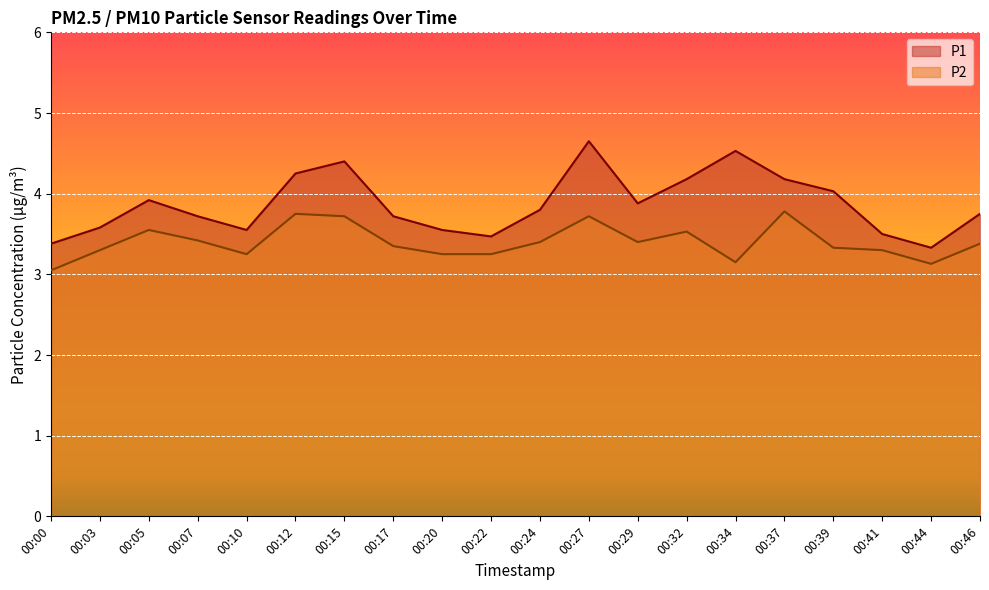

Which series has the widest spread of values?

P1